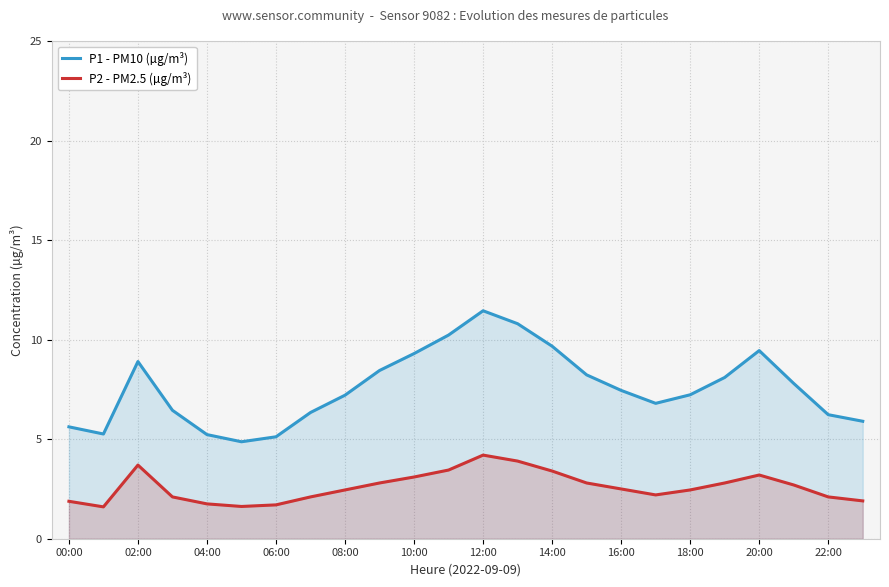

True or false: P1 - PM10 (µg/m³) has a value of 6.2 at 22:00.

True